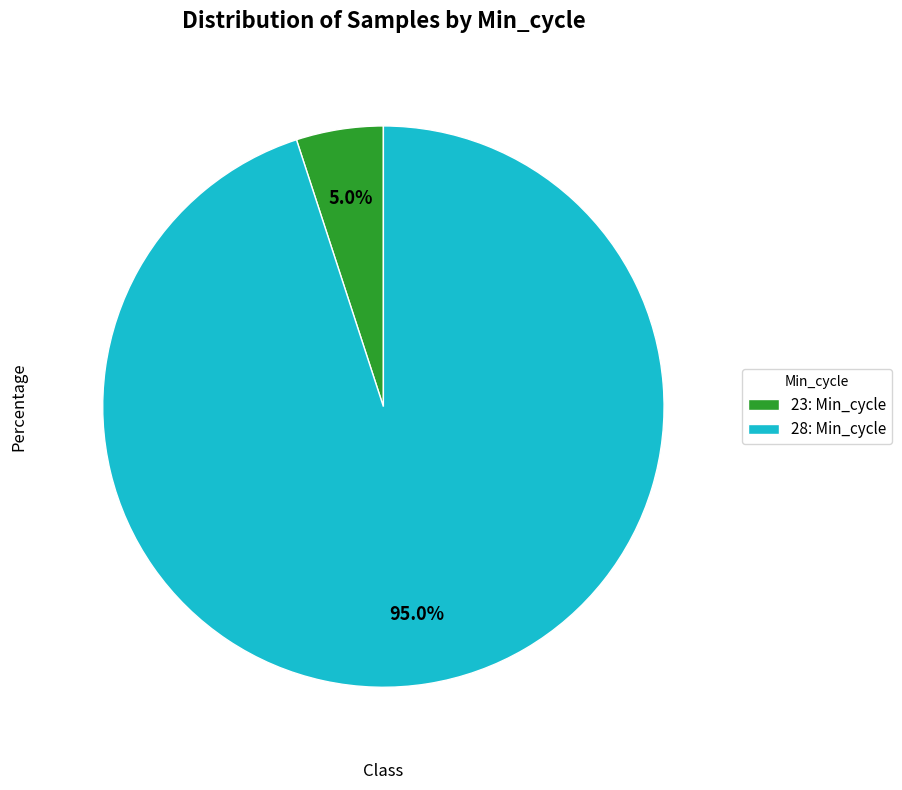

Is there a majority slice in this chart?

Yes